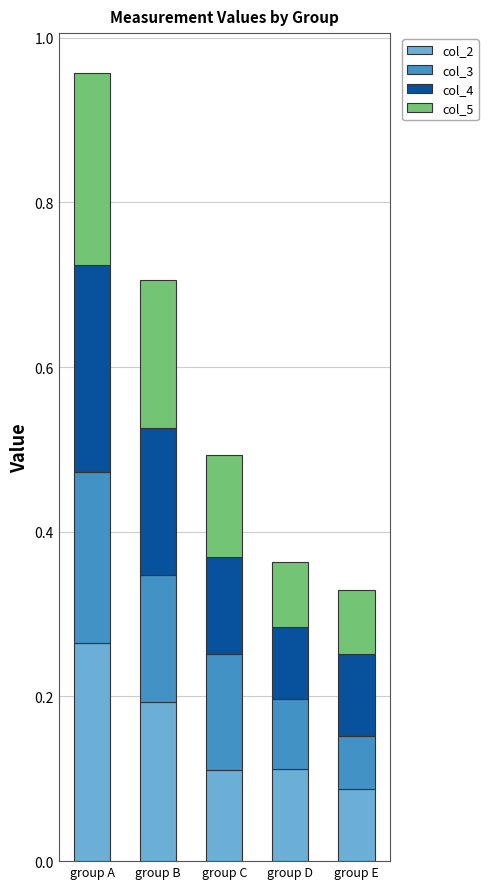

Which category has the highest value in the col_2 series?

group A